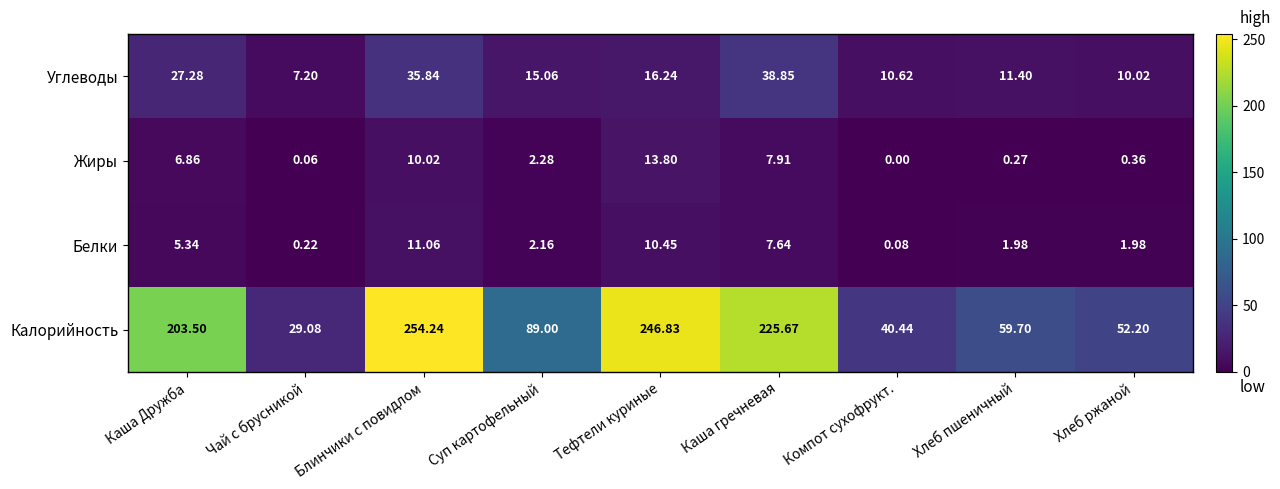

At which label is Жиры closest to 6?

Каша Дружба